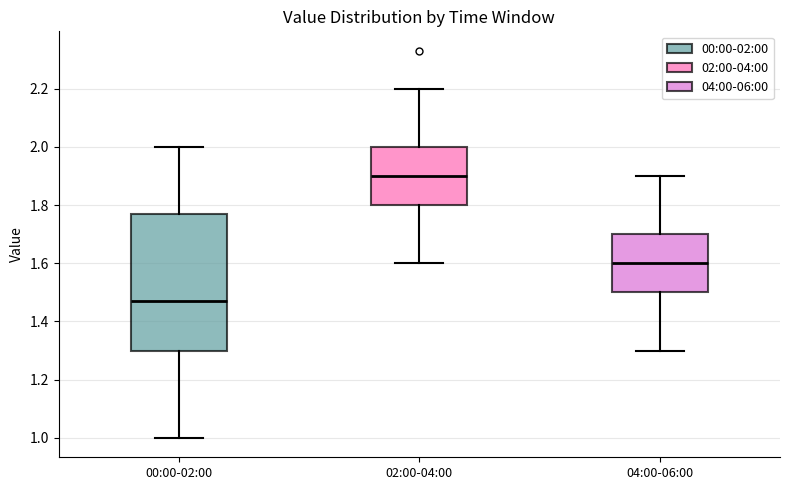

Which box is the tallest, from its lower edge to its upper edge?

00:00-02:00